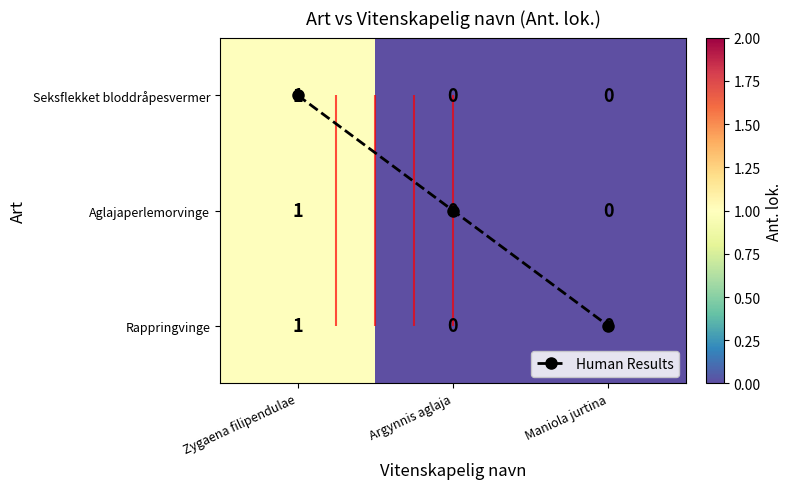

Between Argynnis aglaja and Maniola jurtina, which series saw the biggest shift?

Human Results